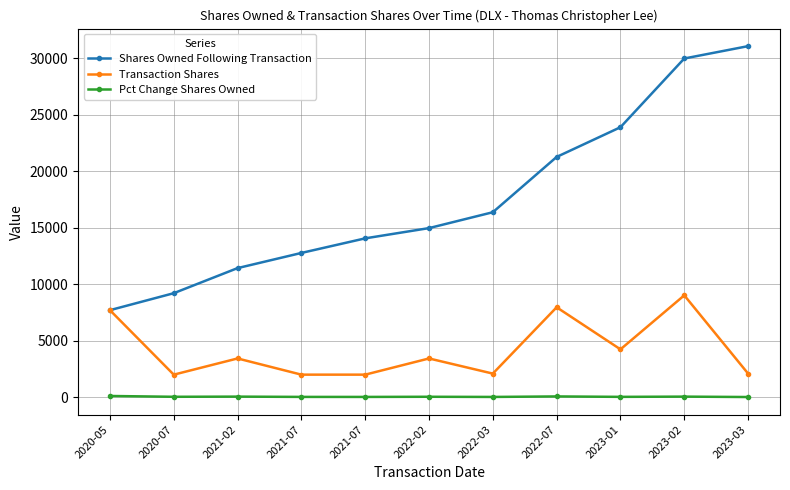

At how many categories does at least one series exceed 15042?

5